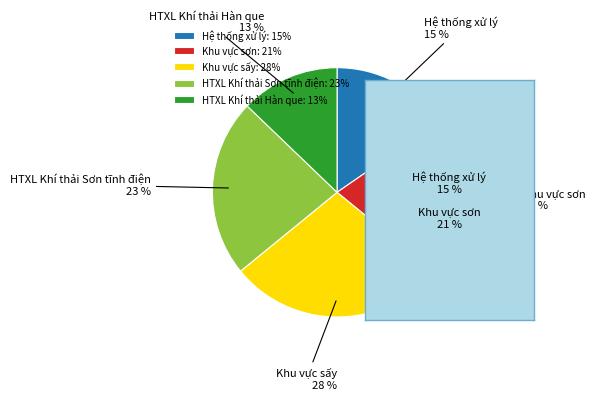

What is the largest slice in the pie chart?

Khu vực sấy